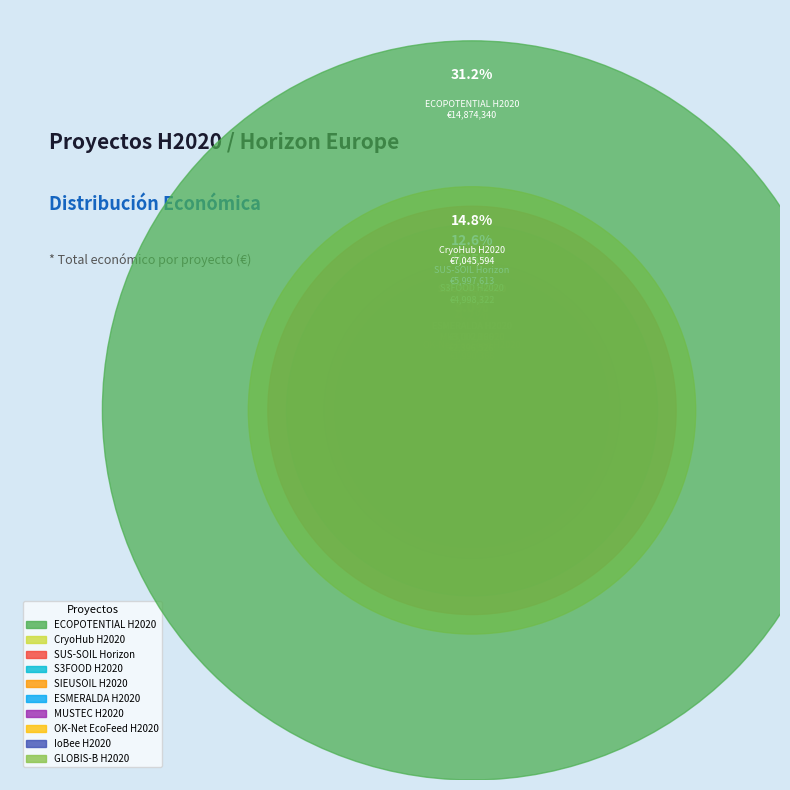

To the nearest percent, what percentage of the pie is SIEUSOIL H2020?

10%